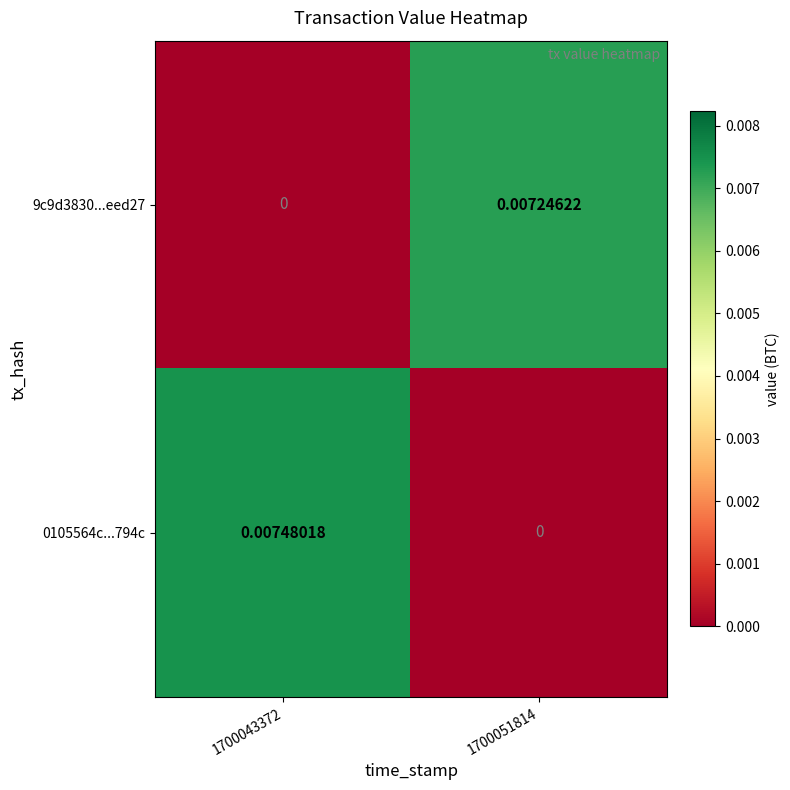

Between 1700051814 and 1700043372, which is larger?

1700051814